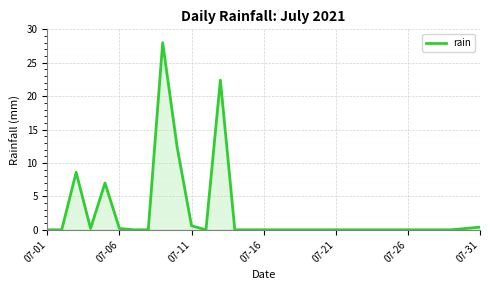

What is the average value?

2.6